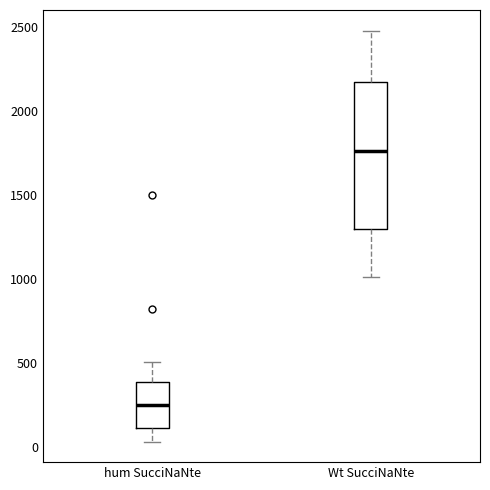

Where does the lower whisker of the box for hum SucciNaNte end on the y-axis? The values are not printed on the chart, so give them approximately, as read against the axis.

50